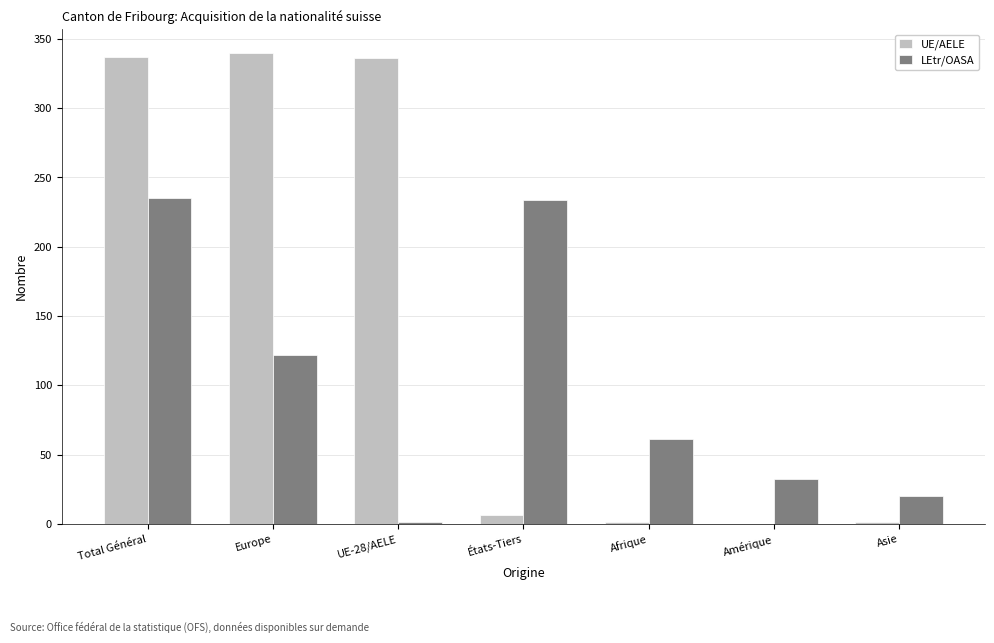

Is it true that UE/AELE equals 6 at États-Tiers?

True